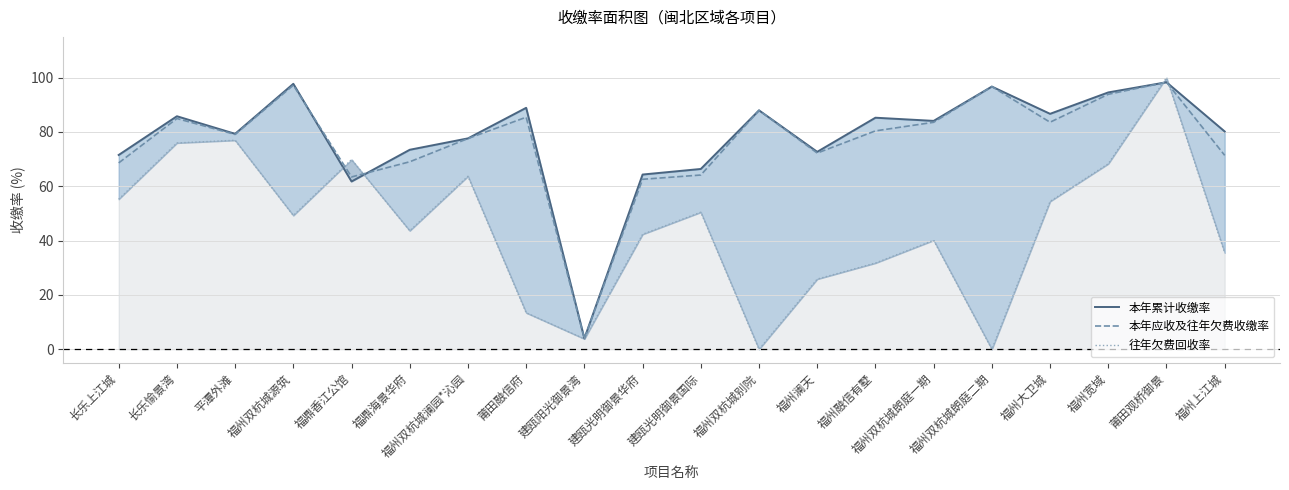

What is the sum of the 本年应收及往年欠费收缴率 values at 建瓯光明御景国际 and 福州上江城?

135.5